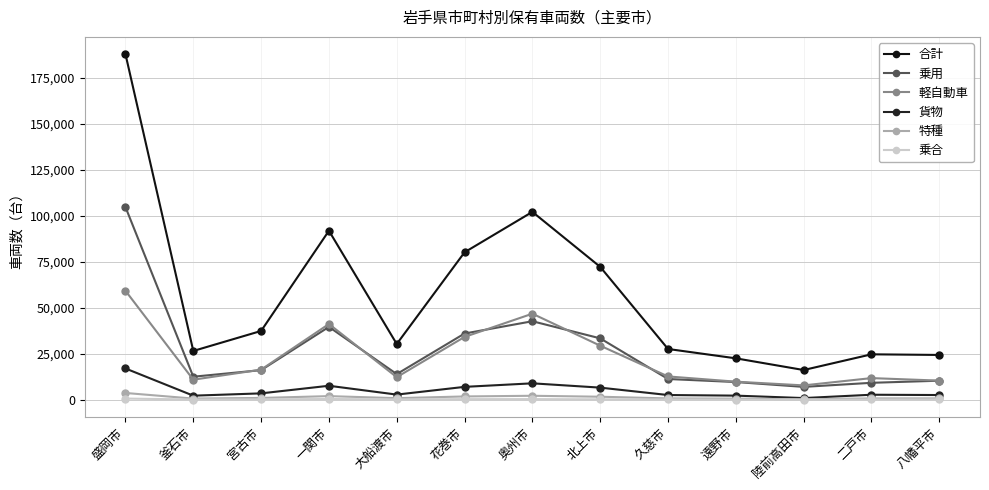

What is the average value of the 乗合 series?

211